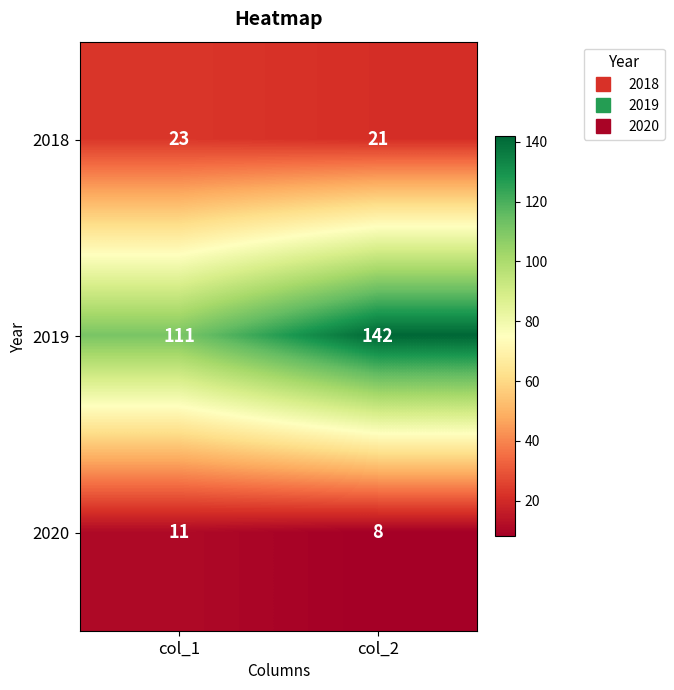

Which series has the largest total across all categories?

2019